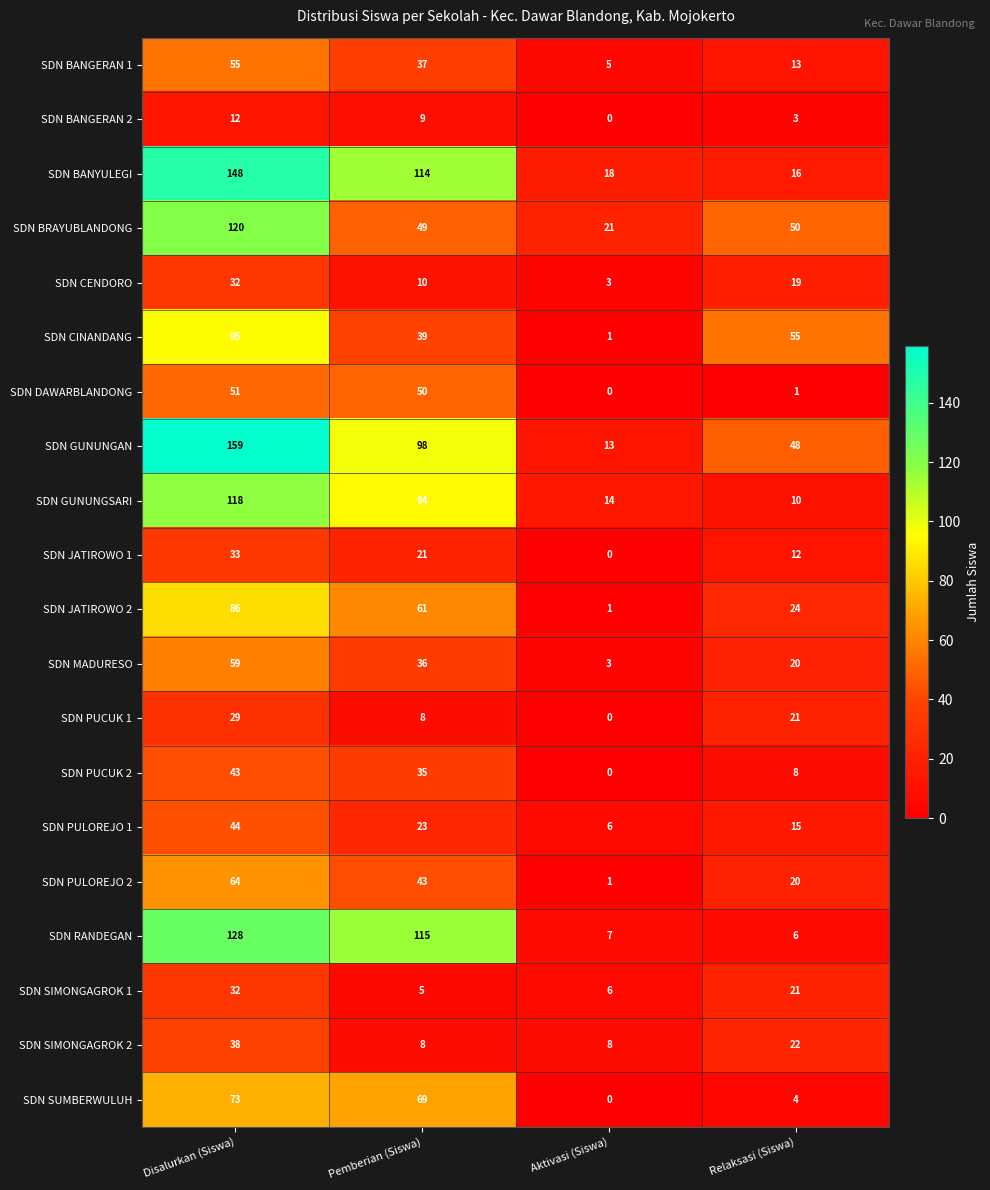

What is the difference between the highest and lowest values at Disalurkan (Siswa)?

147